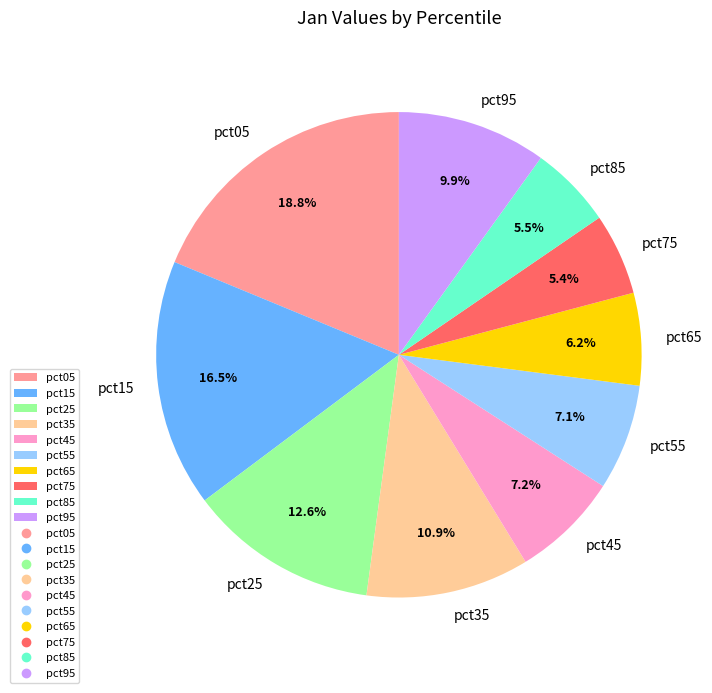

How many slices are in this pie chart?

10